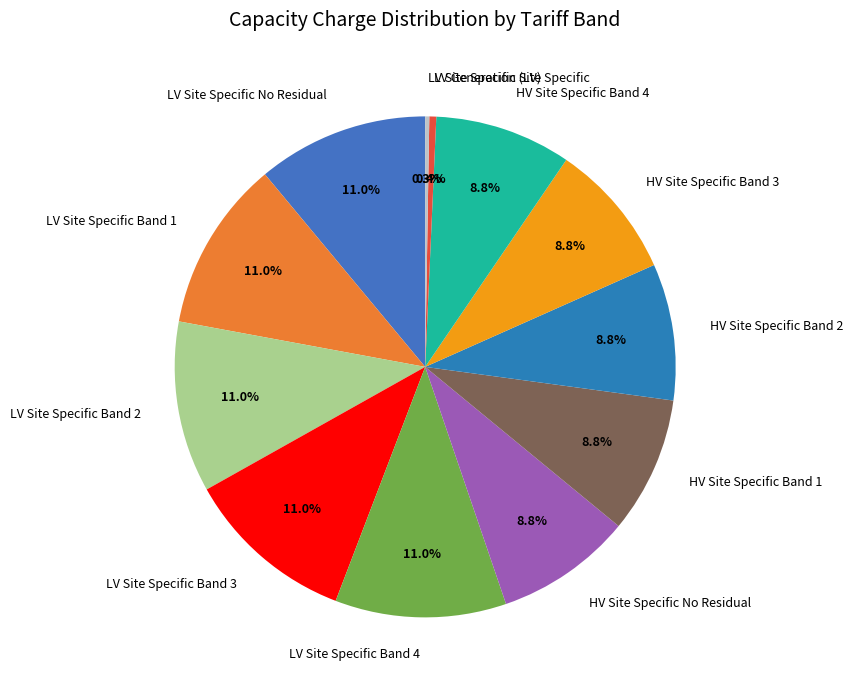

Is there a majority slice in this chart?

No